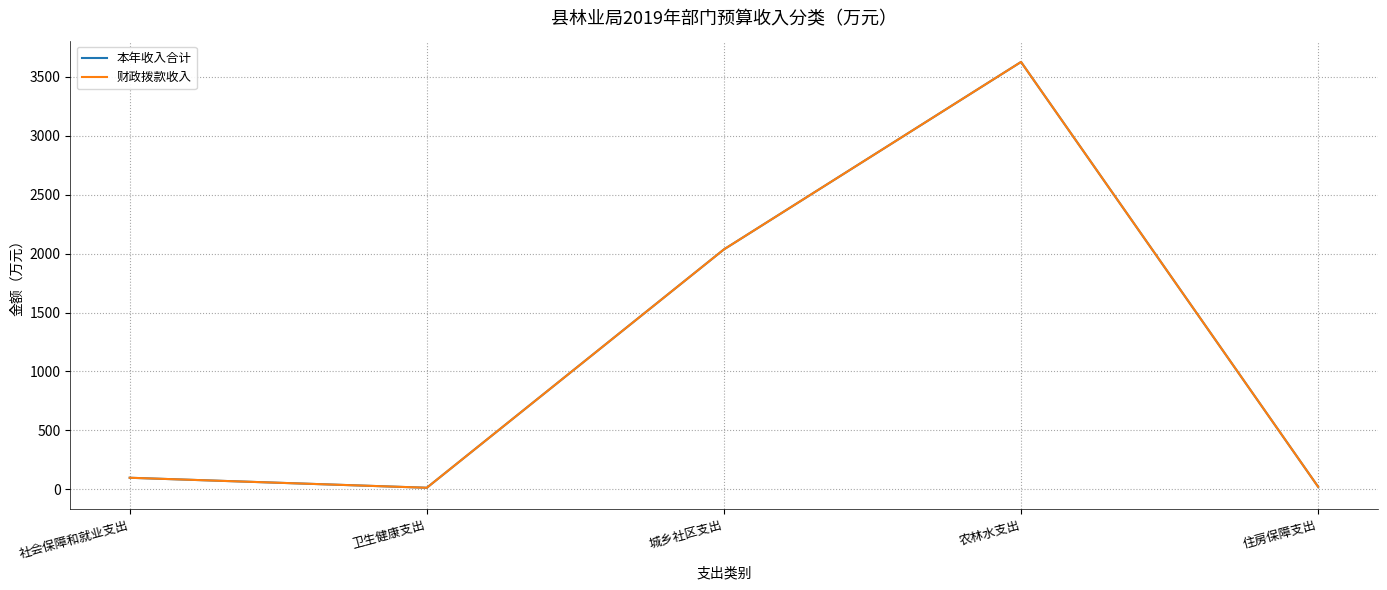

What is the label of the 5th point from the right?

社会保障和就业支出